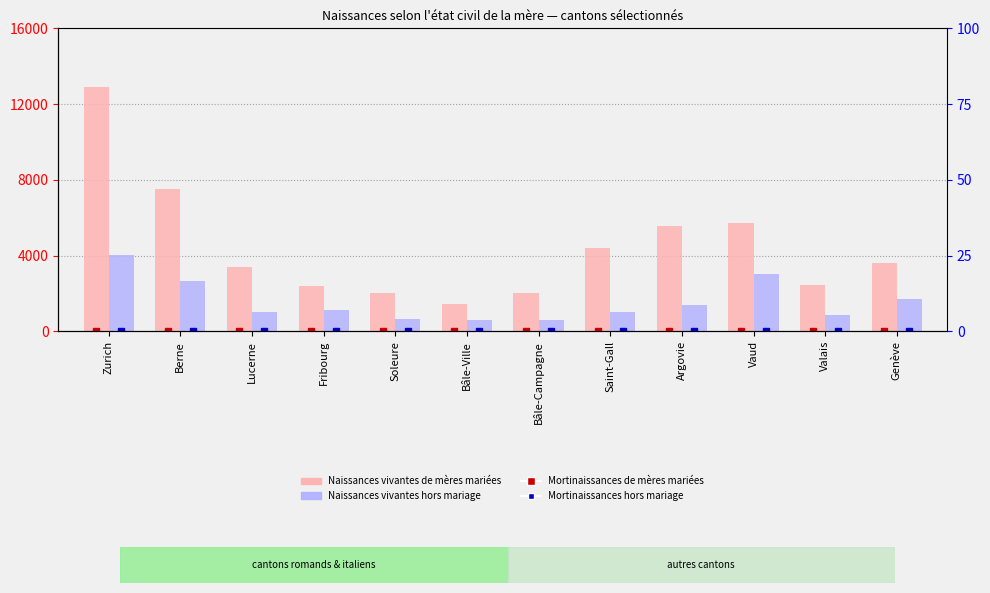

What is the difference between the second highest and second lowest values in the Mortinaissances hors mariage series?

13